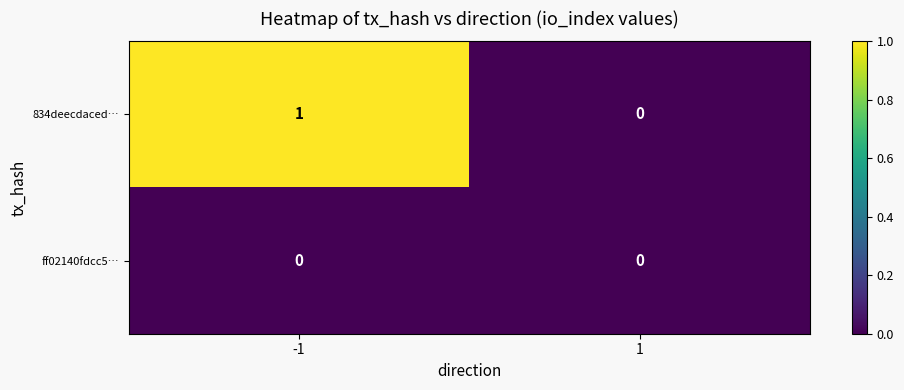

List the series in order of their overall mean, highest first.

834deecdaced…, ff02140fdcc5…